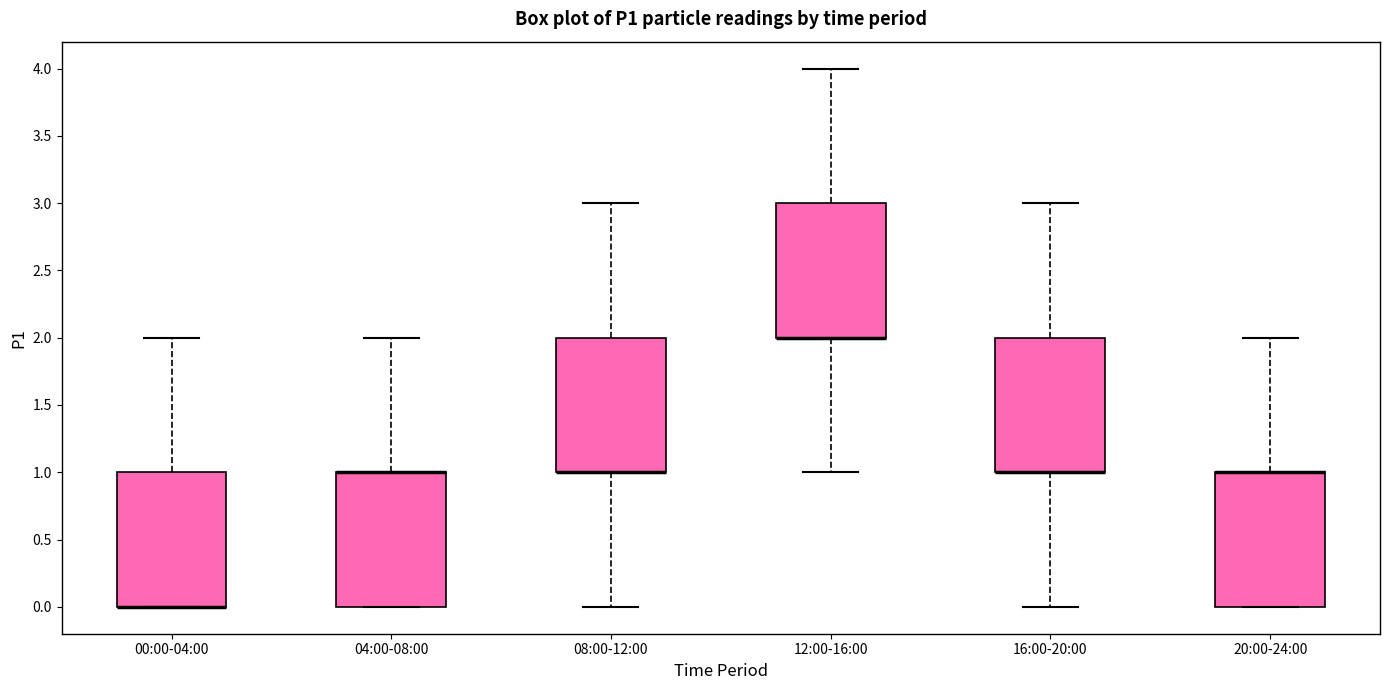

Where is the lower edge of the box for 00:00-04:00 on the y-axis? The values are not printed on the chart, so give them approximately, as read against the axis.

0